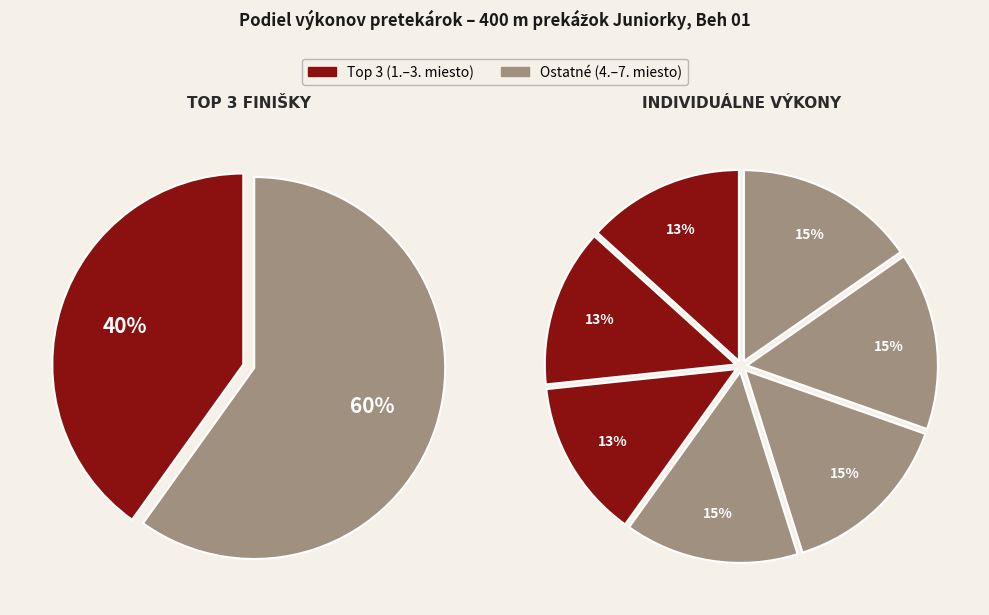

To the nearest percent, what is the difference between the largest and smallest slice percentages?

2%